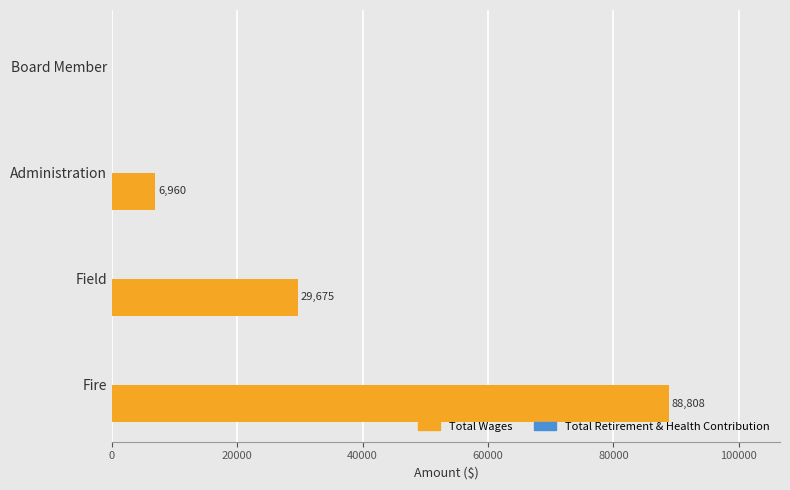

True or false: the data shows 88808 at Fire.

True